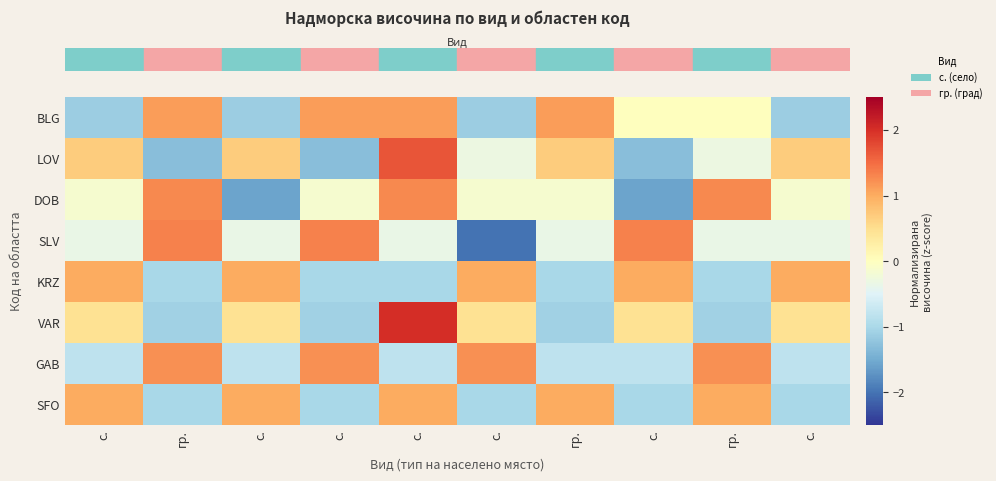

What is the smallest value displayed?

-2.0